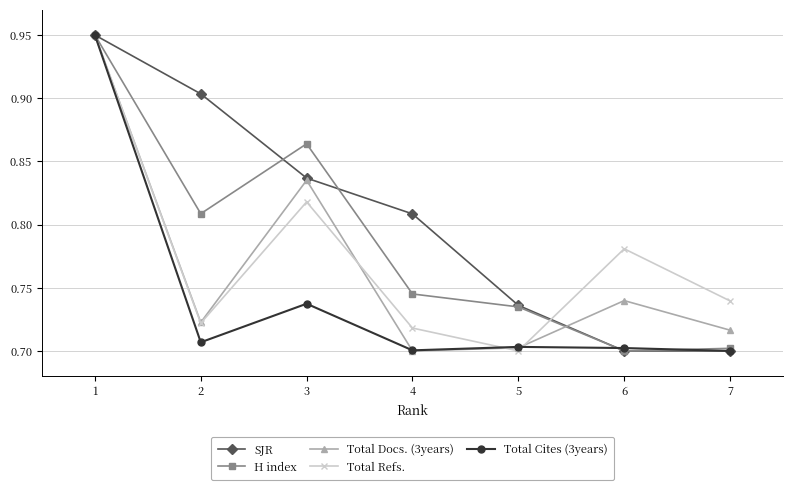

At which category does Total Refs. reach its first local valley?

2